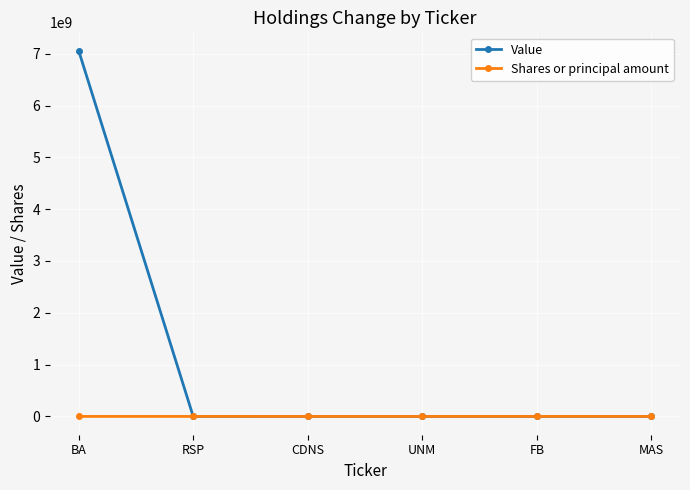

Between BA and UNM, which series saw the biggest shift?

Value